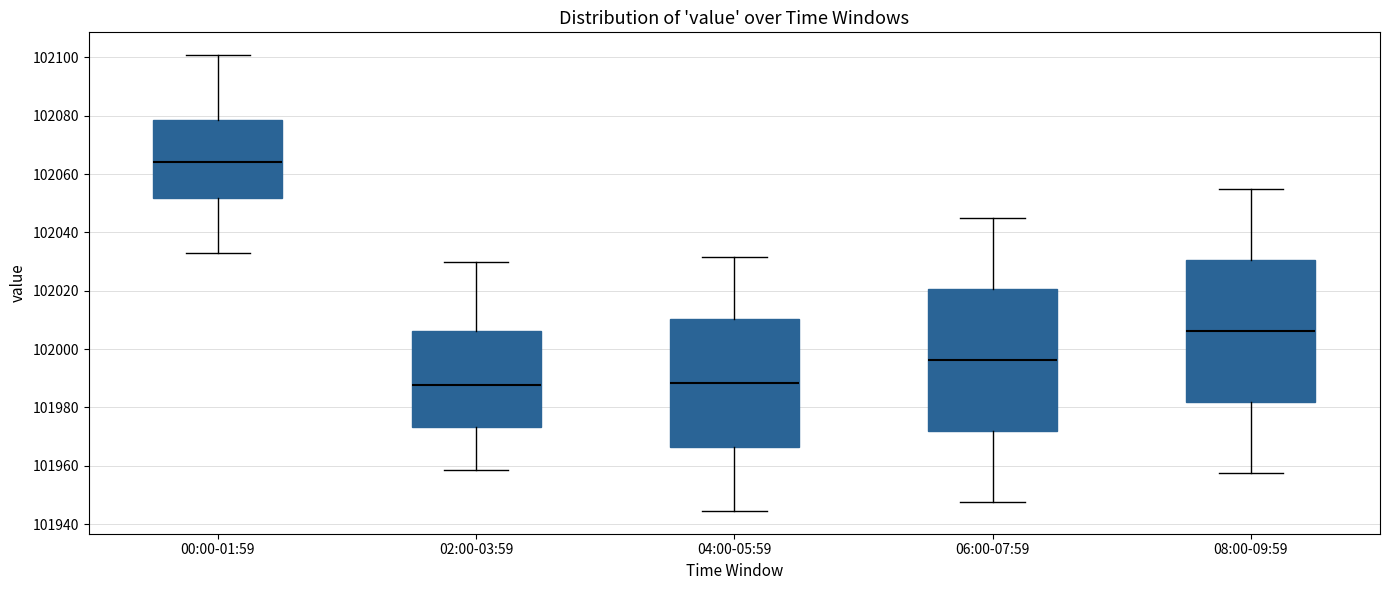

Which box has the highest median line?

00:00-01:59